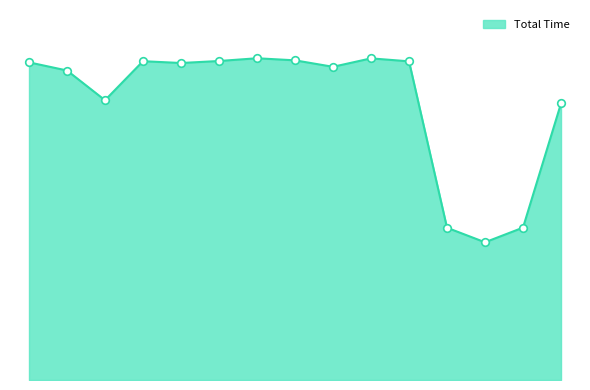

Does the chart have visible grid lines?

No